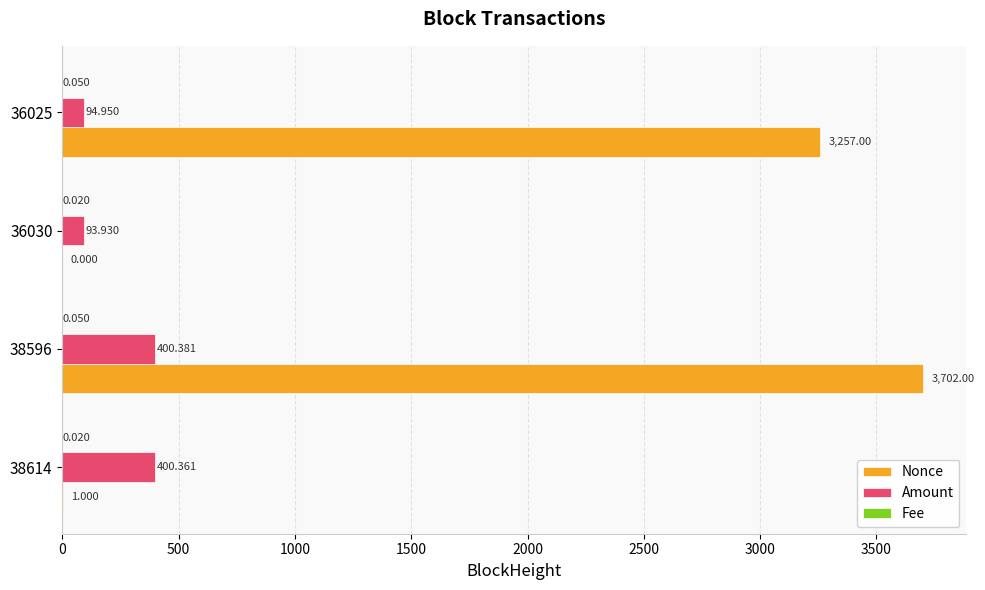

Which series has the largest total across all categories?

Nonce